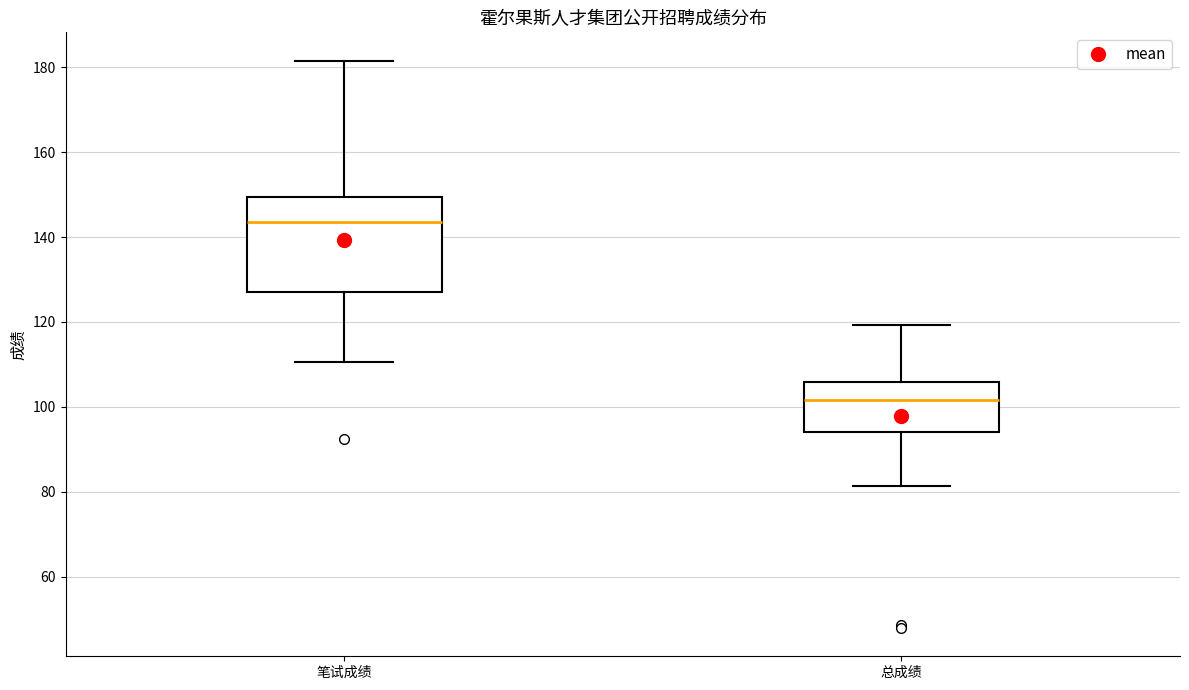

Which box's median line is the highest?

笔试成绩